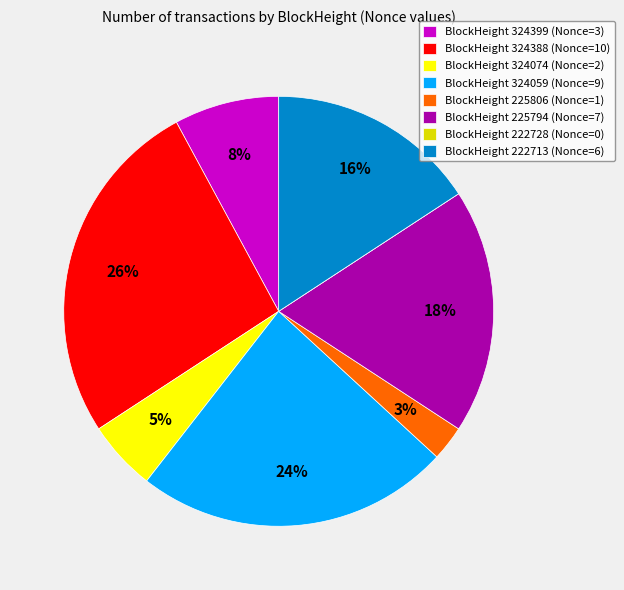

To the nearest percent, what portion does BlockHeight 225794 (Nonce=7) represent?

18%